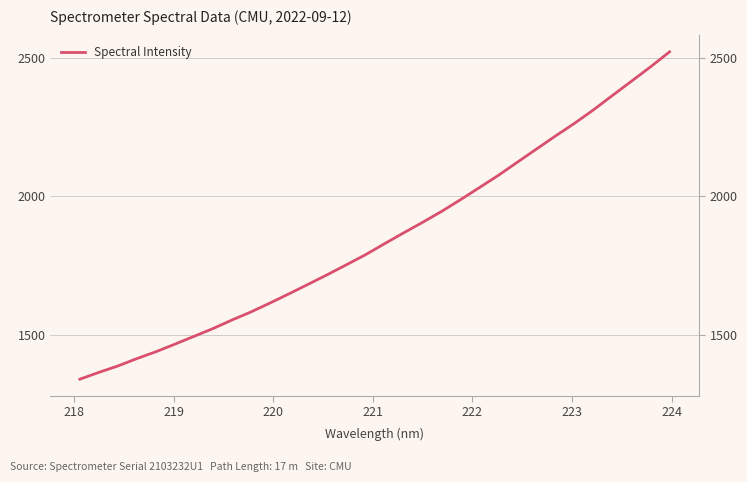

The value at 20 is 2796.6. True or false?

False